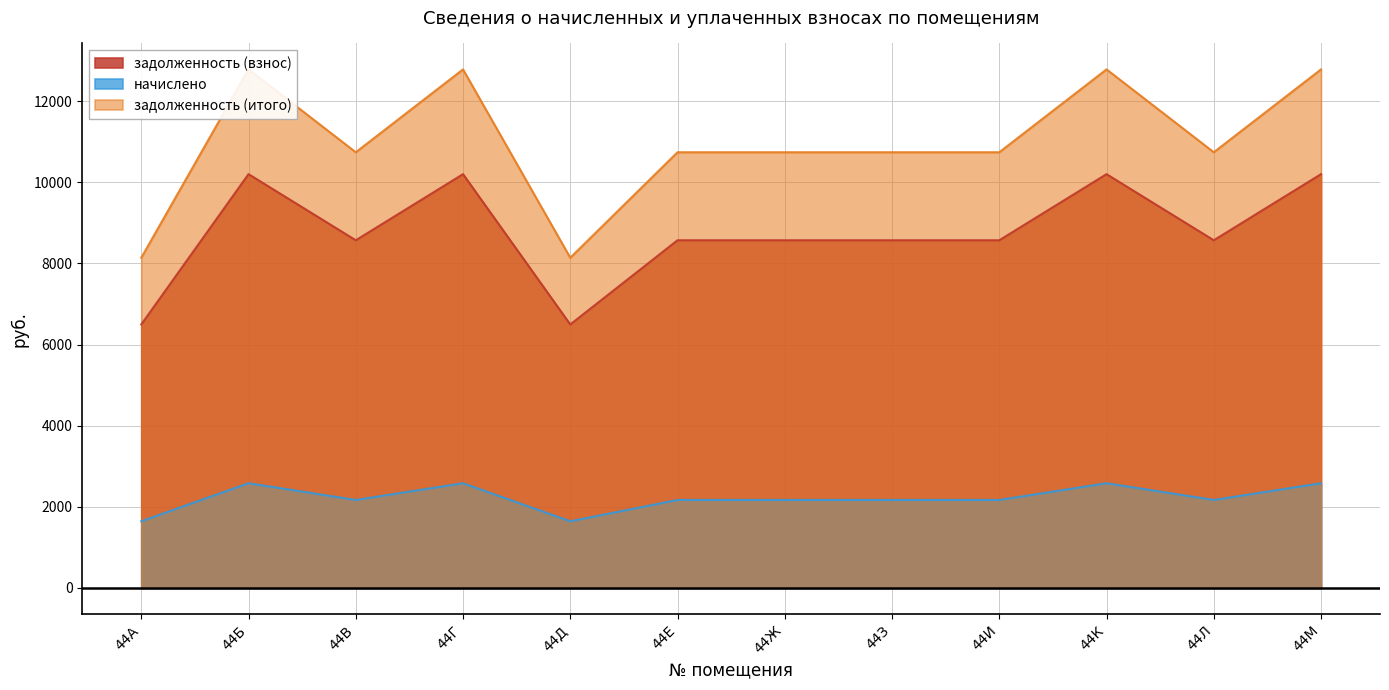

Which series changed the most between 44Г and 44М?

задолженность (взнос)